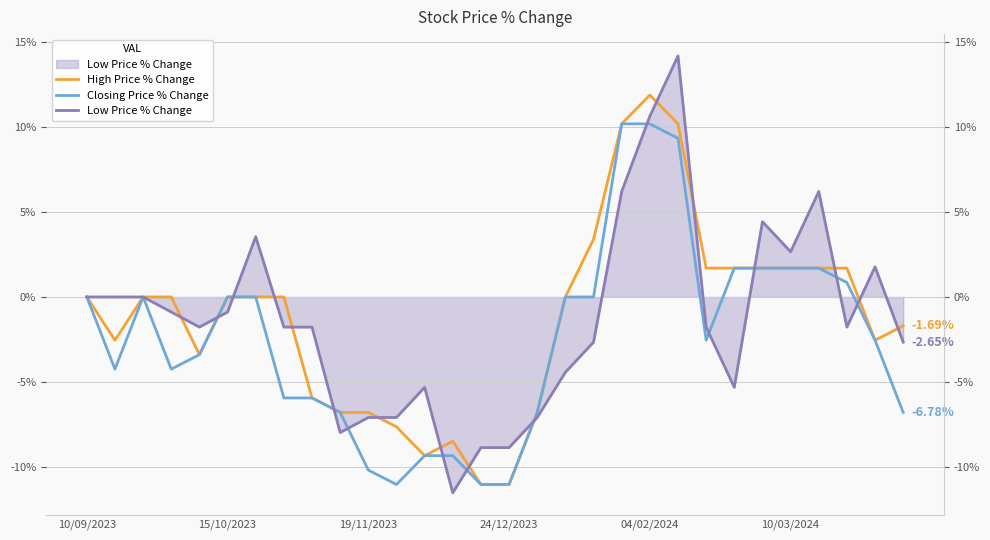

What is the total value across all series at 29?

-11.1